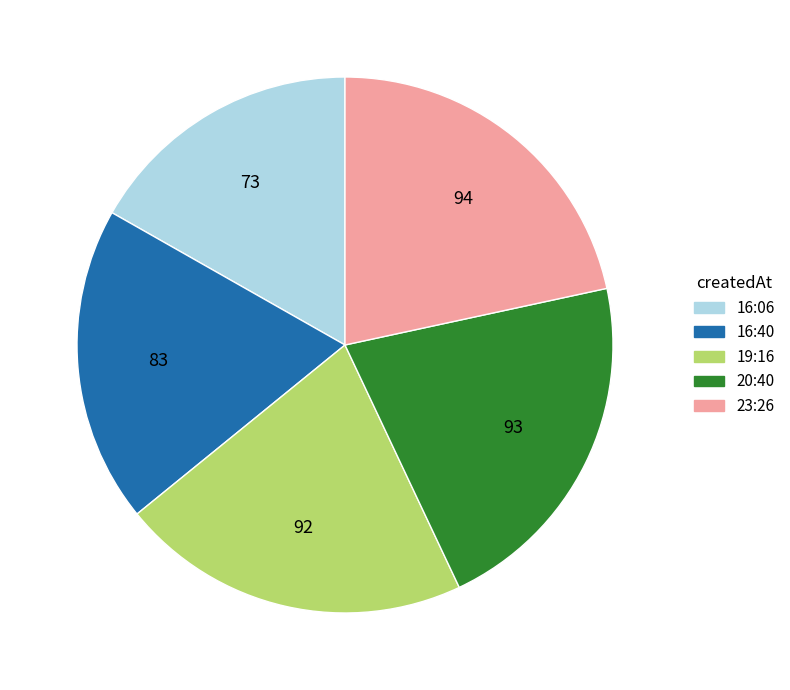

Do 20:40 and 23:26 together represent more than half of the pie?

No